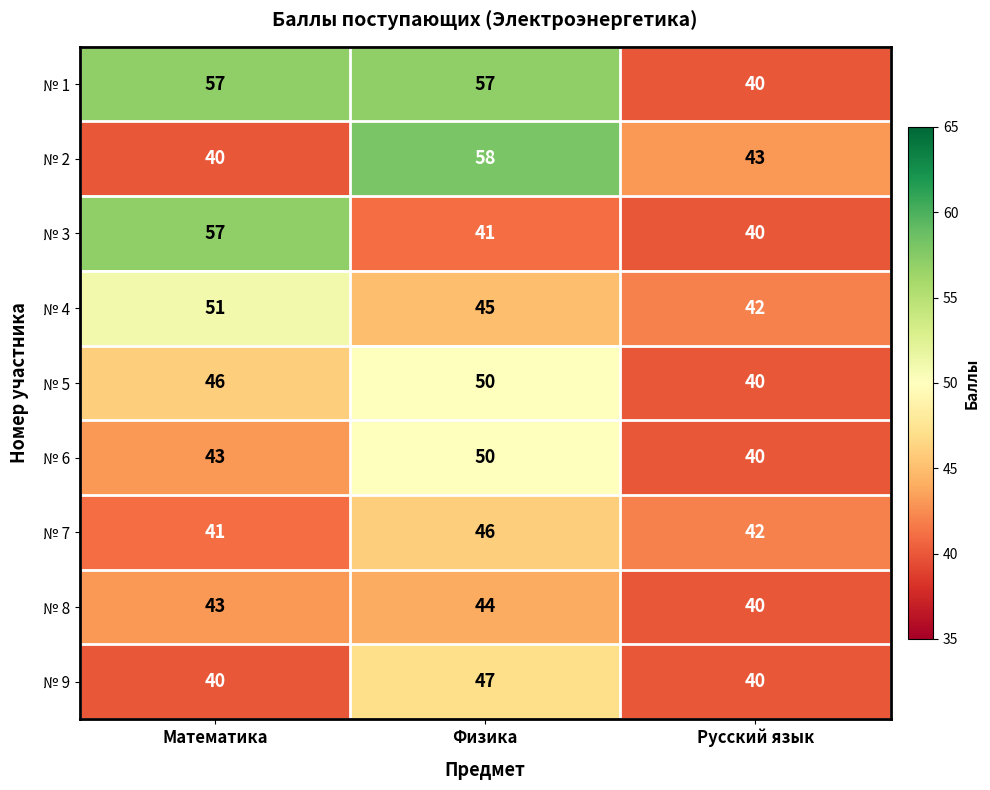

Which series has the largest total across all categories?

№ 1